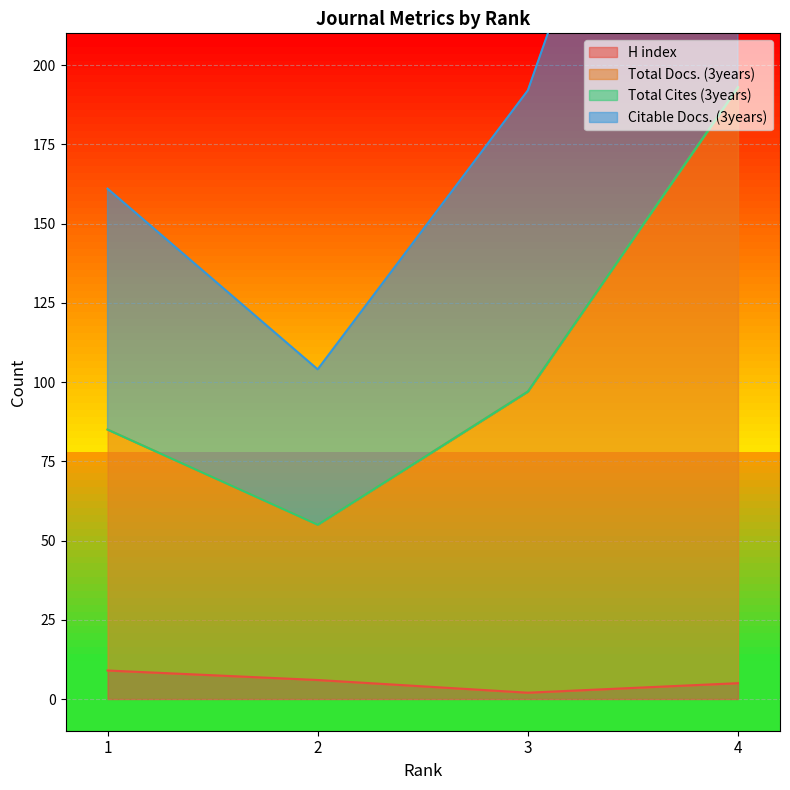

At how many categories does at least one series exceed 91?

4